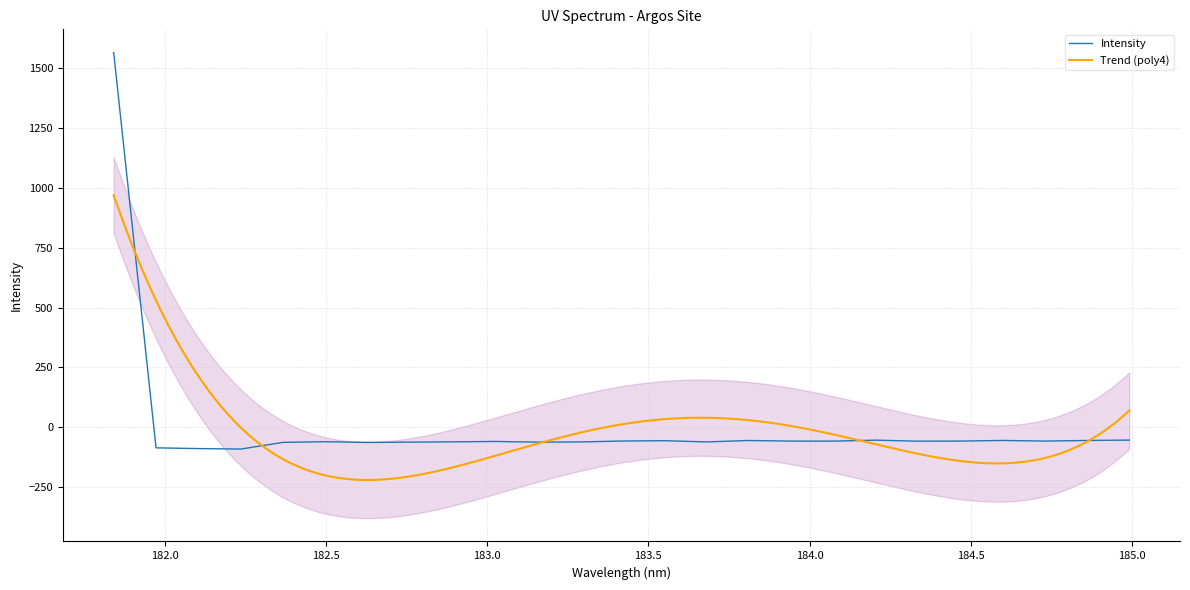

Reading right to left, what are all the values shown in this chart?

-52.9	-54.3	-56.9	-54.3	-56.9	-57.3	-53.2	-57.1	-57.0	-54.5	-60.4	-55.3	-56.7	-60.6	-61.4	-58.5	-60.1	-61.3	-62.6	-59.6	-62.2	-90.2	-88.2	-85.2	1563.4